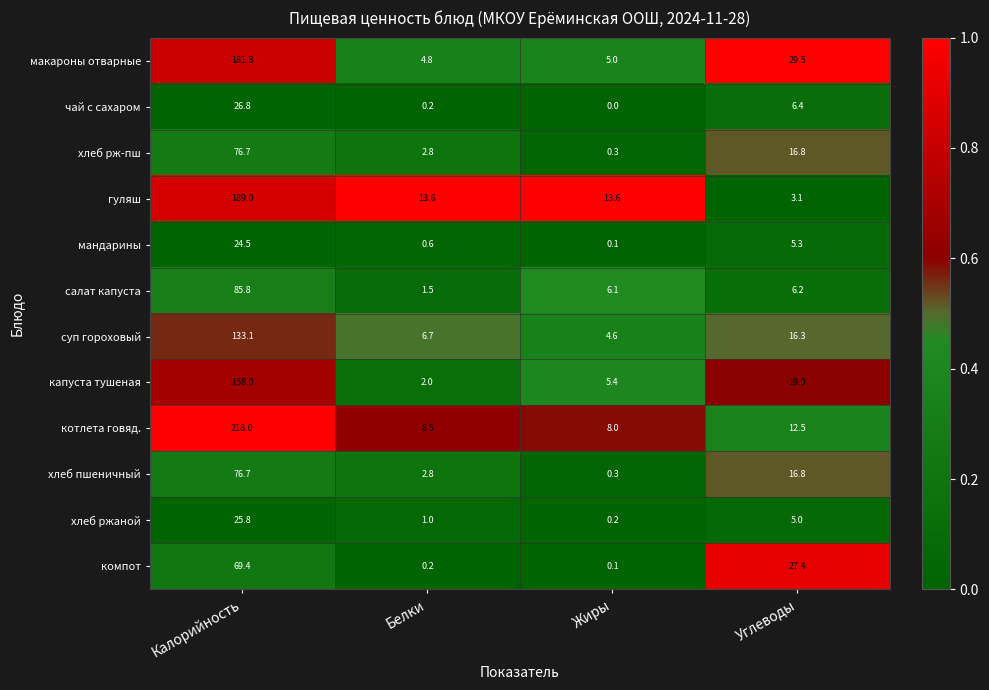

Rank the categories by компот value from lowest to highest.

Жиры, Белки, Углеводы, Калорийность